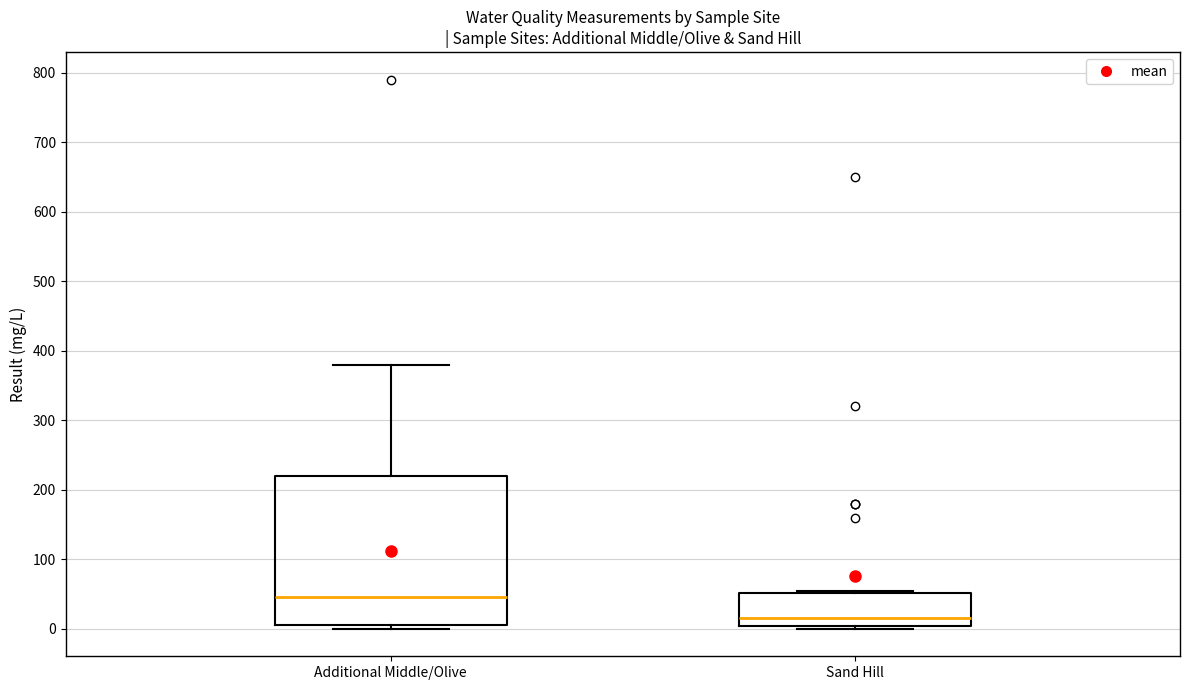

Comparing the boxes themselves (not the whiskers), which one is the tallest?

Additional Middle/Olive